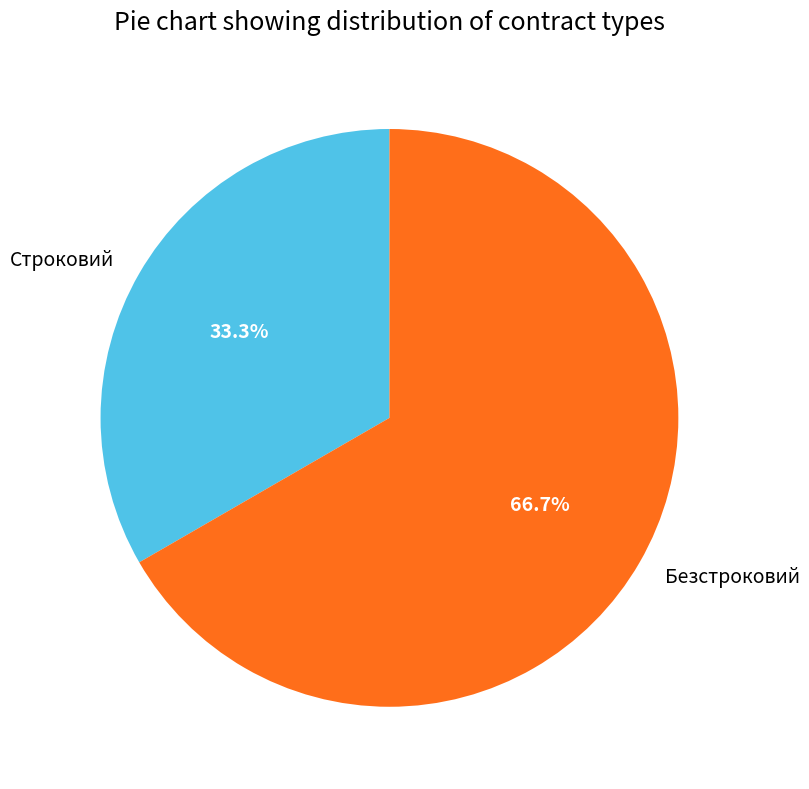

How many slices are in this pie chart?

2